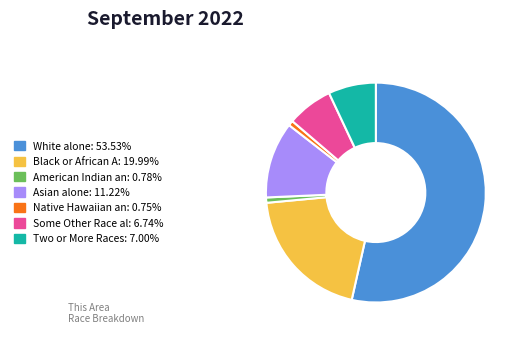

Does any single category account for the majority?

Yes